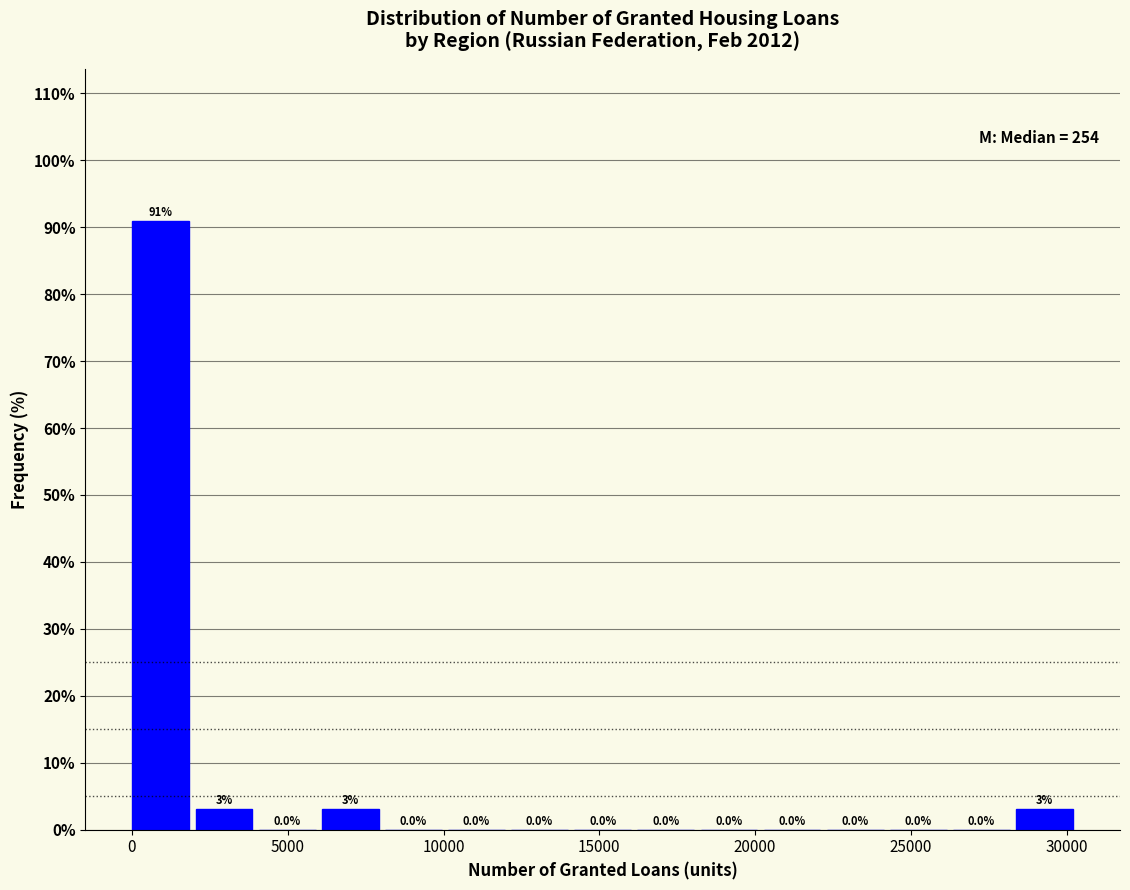

How tall is the bar that spans 6000 to 8000 on the x-axis? The bar edges are not printed on the chart, so give them approximately, as read against the axis.

3.0